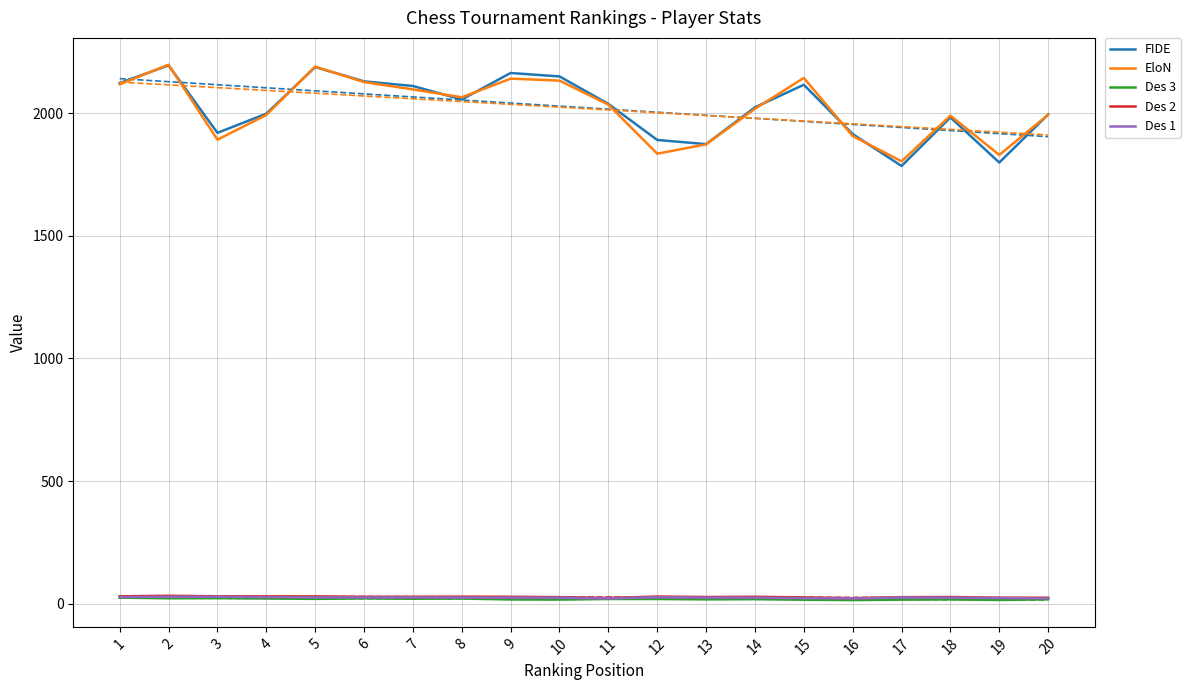

The Des 1 series shows 25.0 at 9. True or false?

True